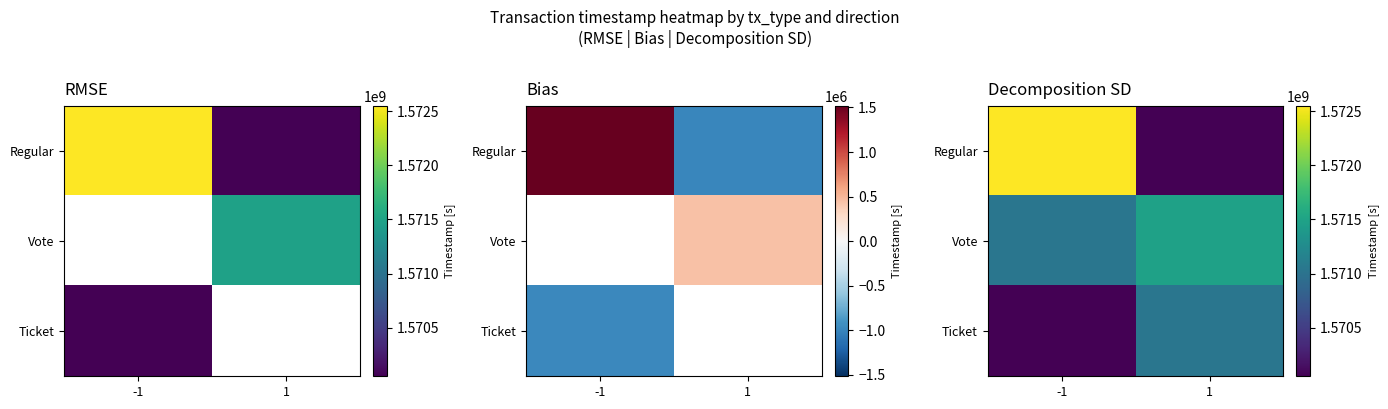

What is the minimum value shown in the chart?

1570049014